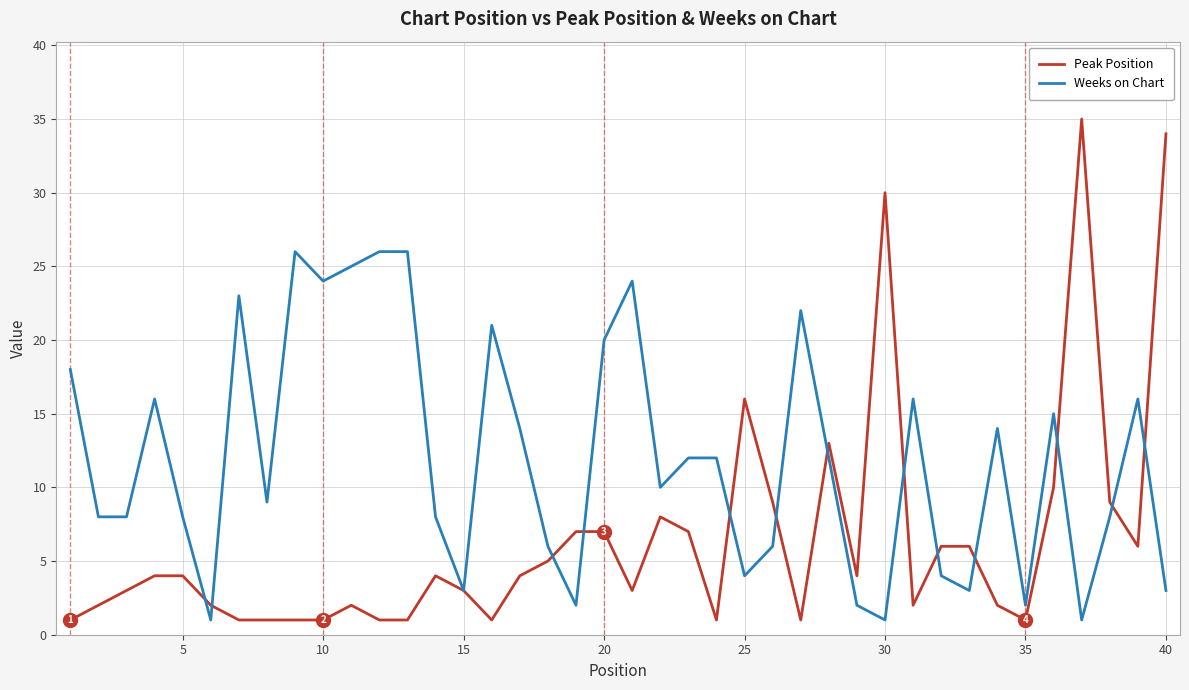

List the series in order of their overall mean, lowest first.

Peak Position, Weeks on Chart